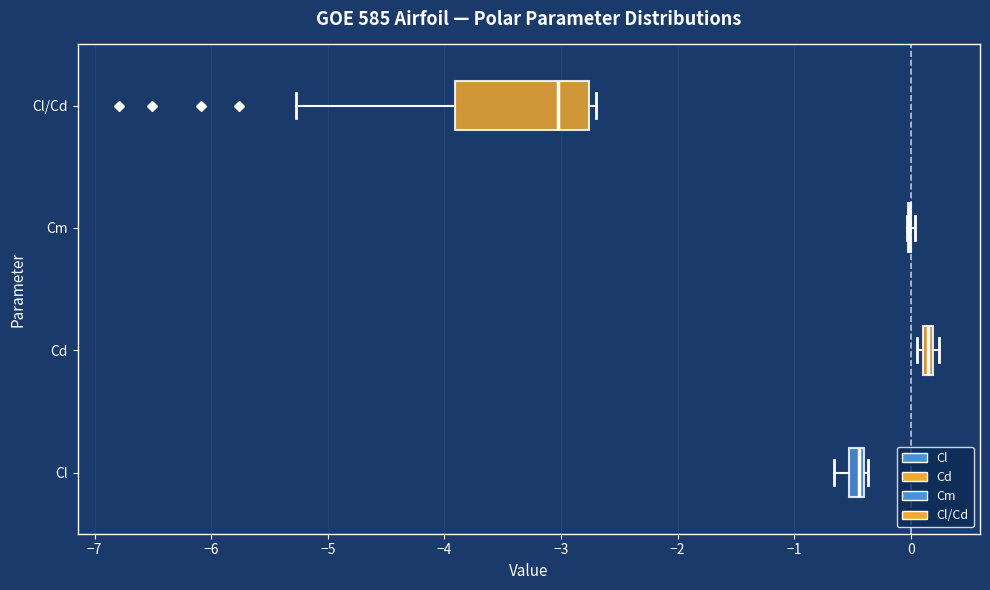

Comparing the boxes themselves (not the whiskers), which one is the widest?

Cl/Cd